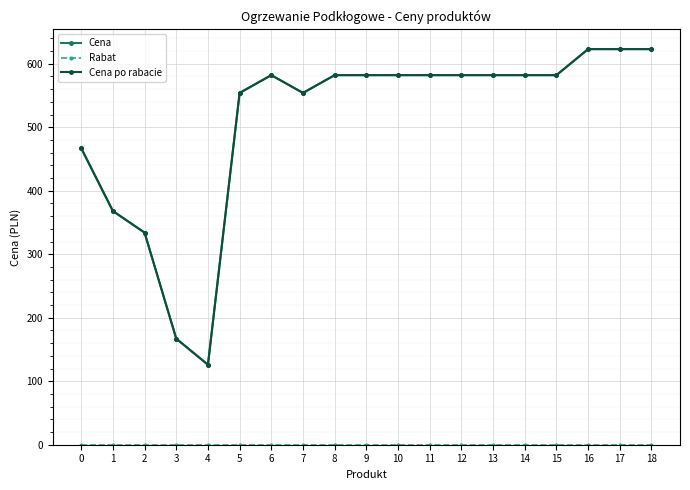

At 2, list the series in order from smallest to largest.

Rabat, Cena, Cena po rabacie